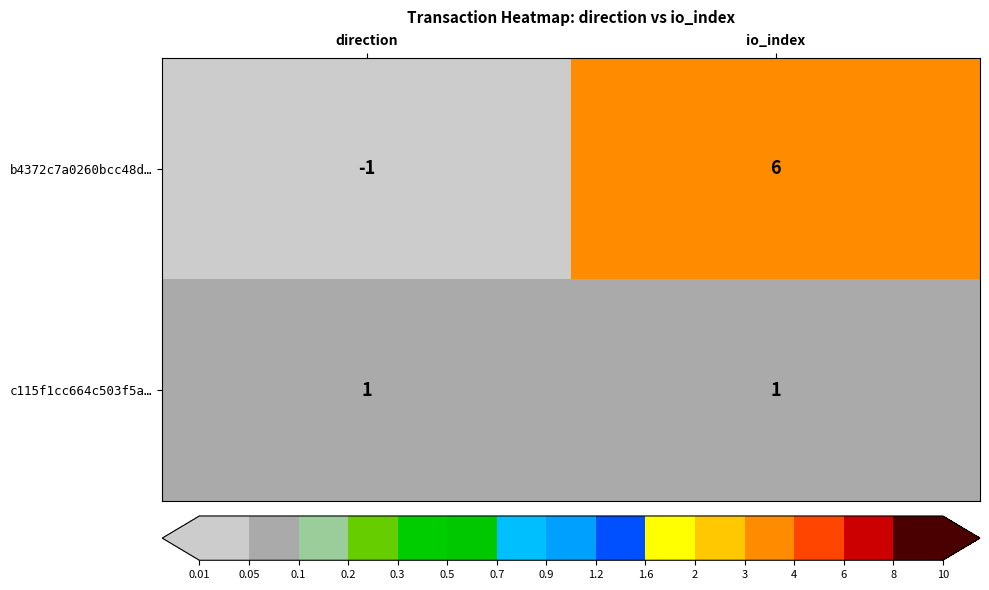

What is the maximum value shown in the chart?

6